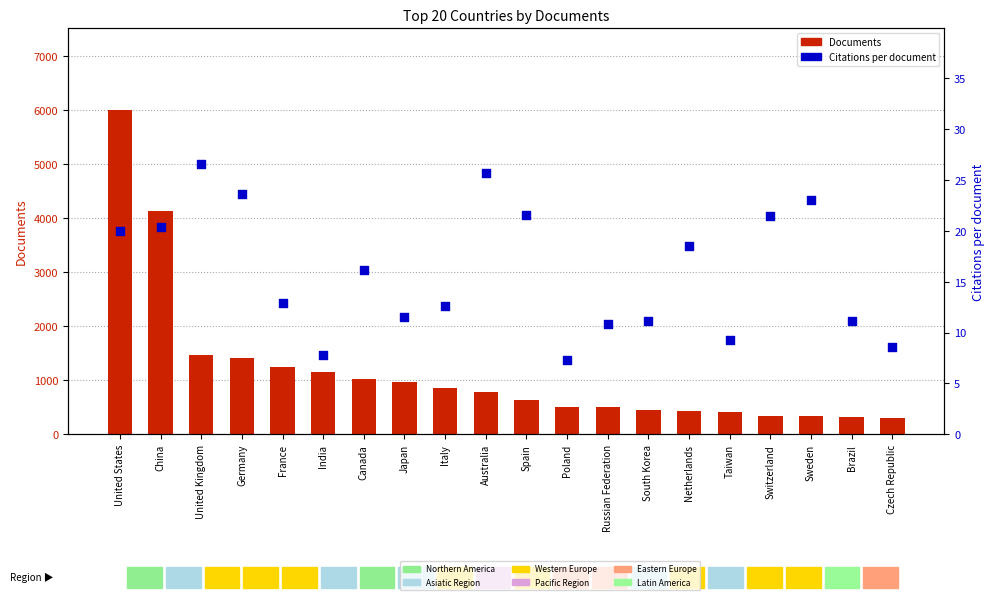

Is the value of Citations per document at India greater than the value of Documents at United States?

No